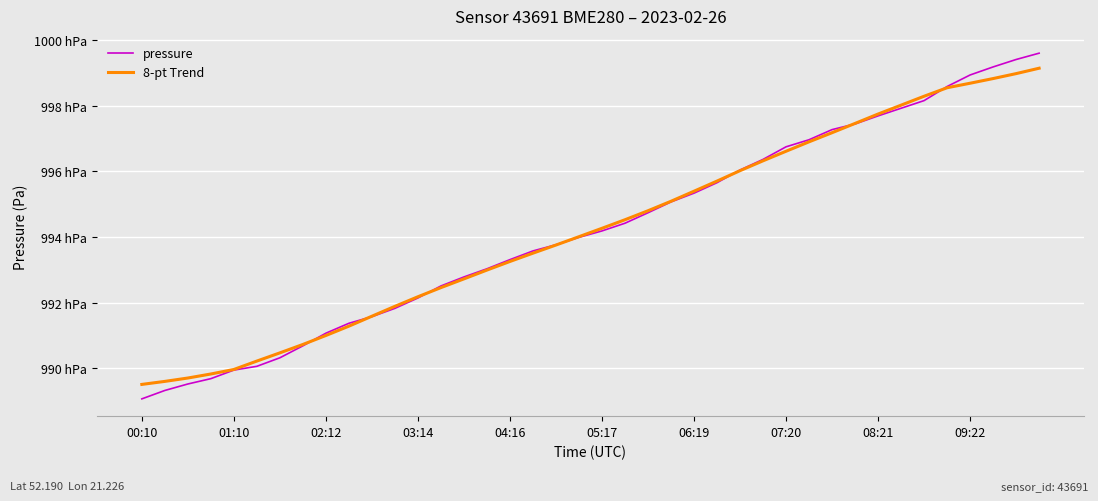

Which category has the lowest value across all series?

00:10